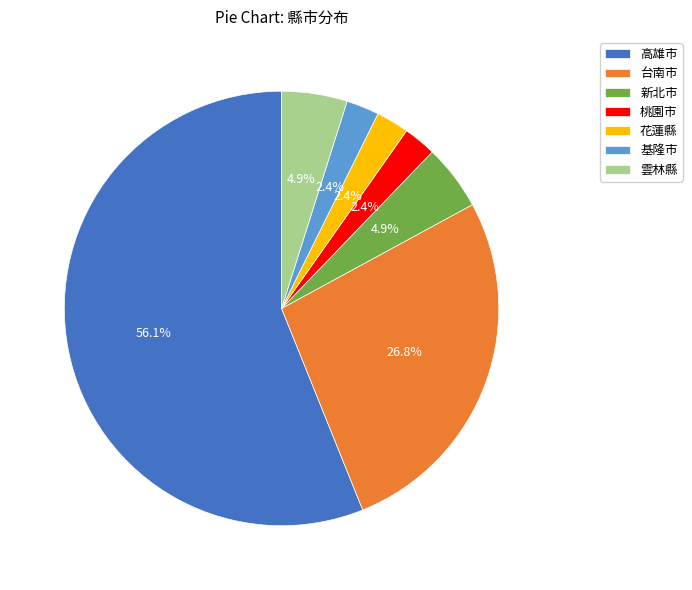

True or false: 台南市 accounts for 27% of the total.

True